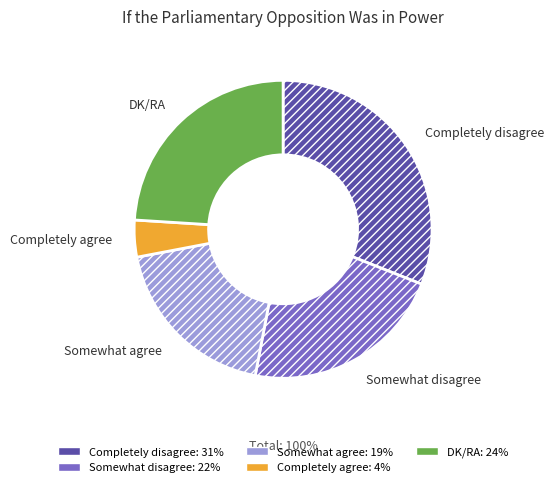

Is it true that Somewhat disagree is 30% of the pie?

False